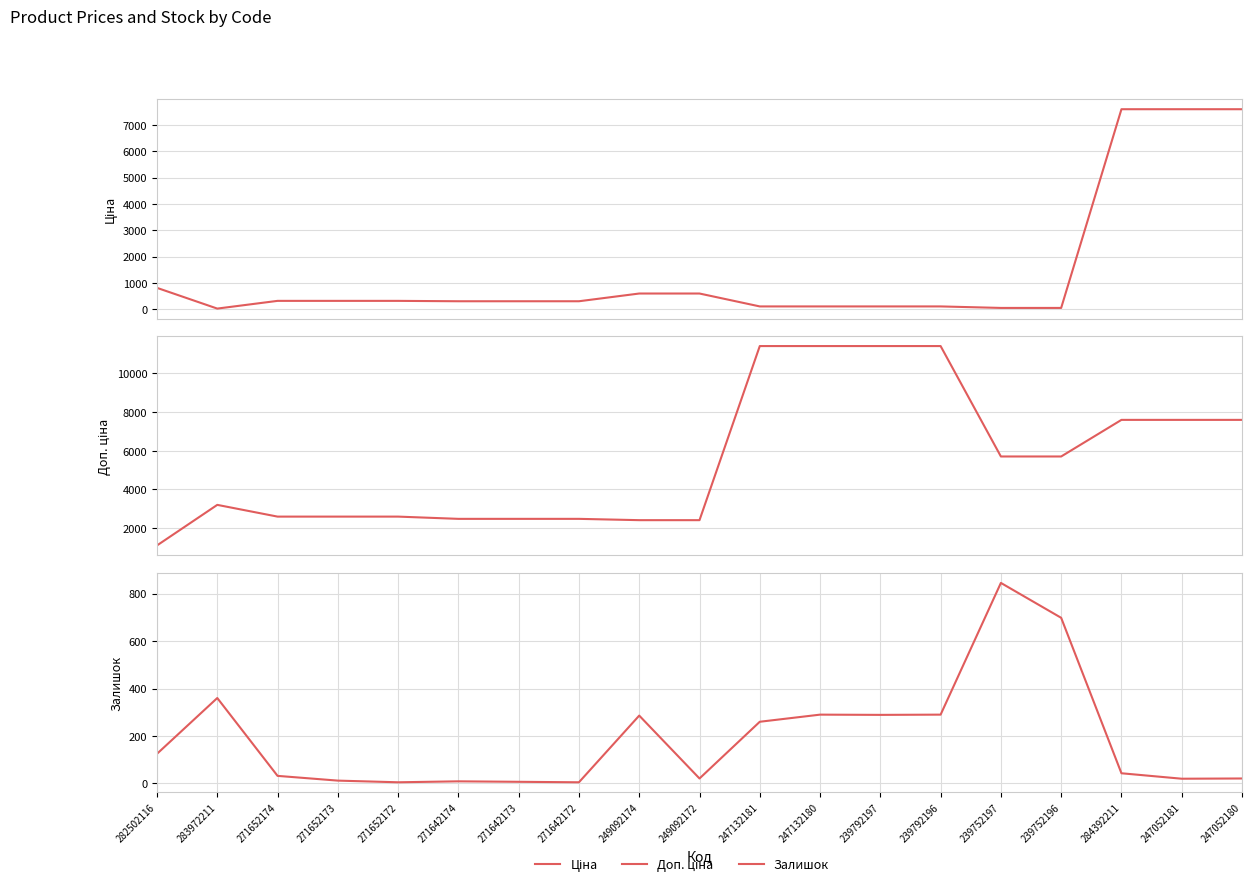

Read the Доп. ціна value at 282502116.

1109.2